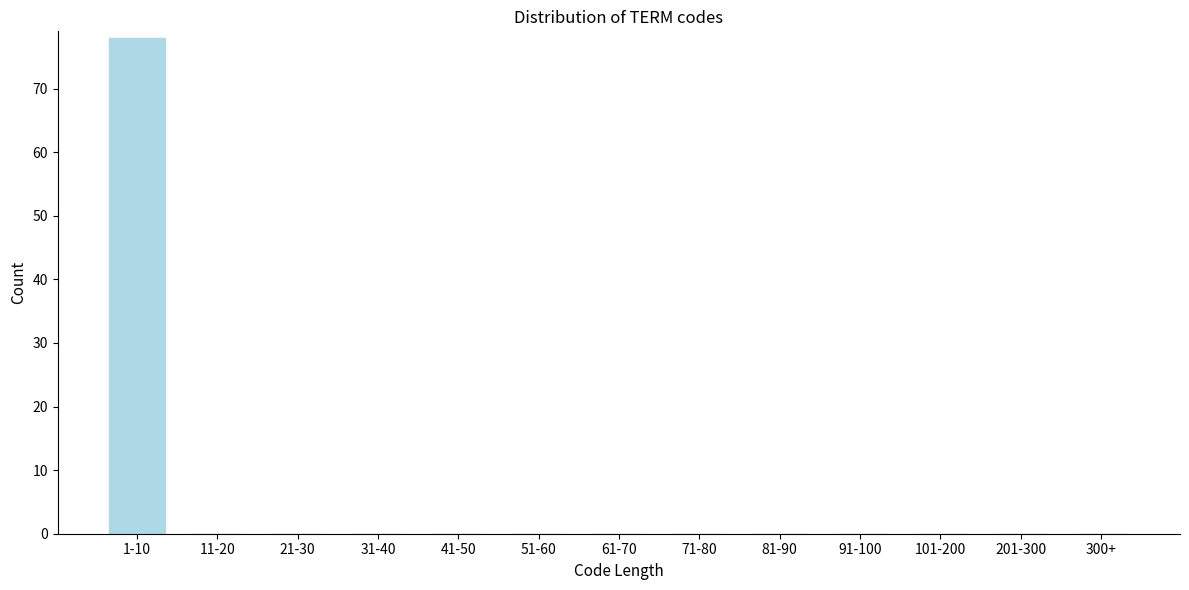

Reading left to right, what are all the values shown in this chart?

1-10=78	11-20=0	21-30=0	31-40=0	41-50=0	51-60=0	61-70=0	71-80=0	81-90=0	91-100=0	101-200=0	201-300=0	300+=0